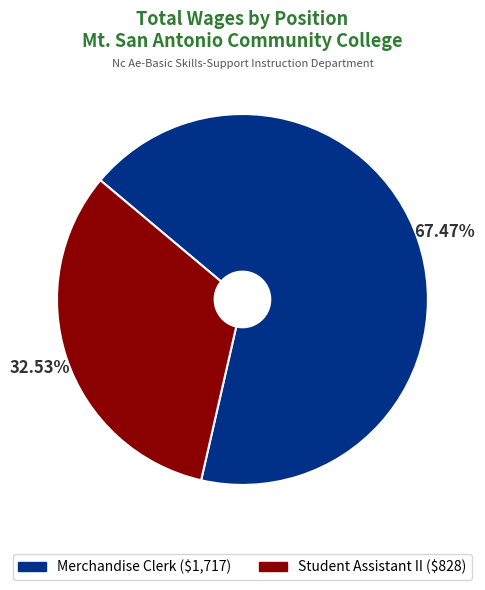

Which category accounts for the majority?

Merchandise Clerk